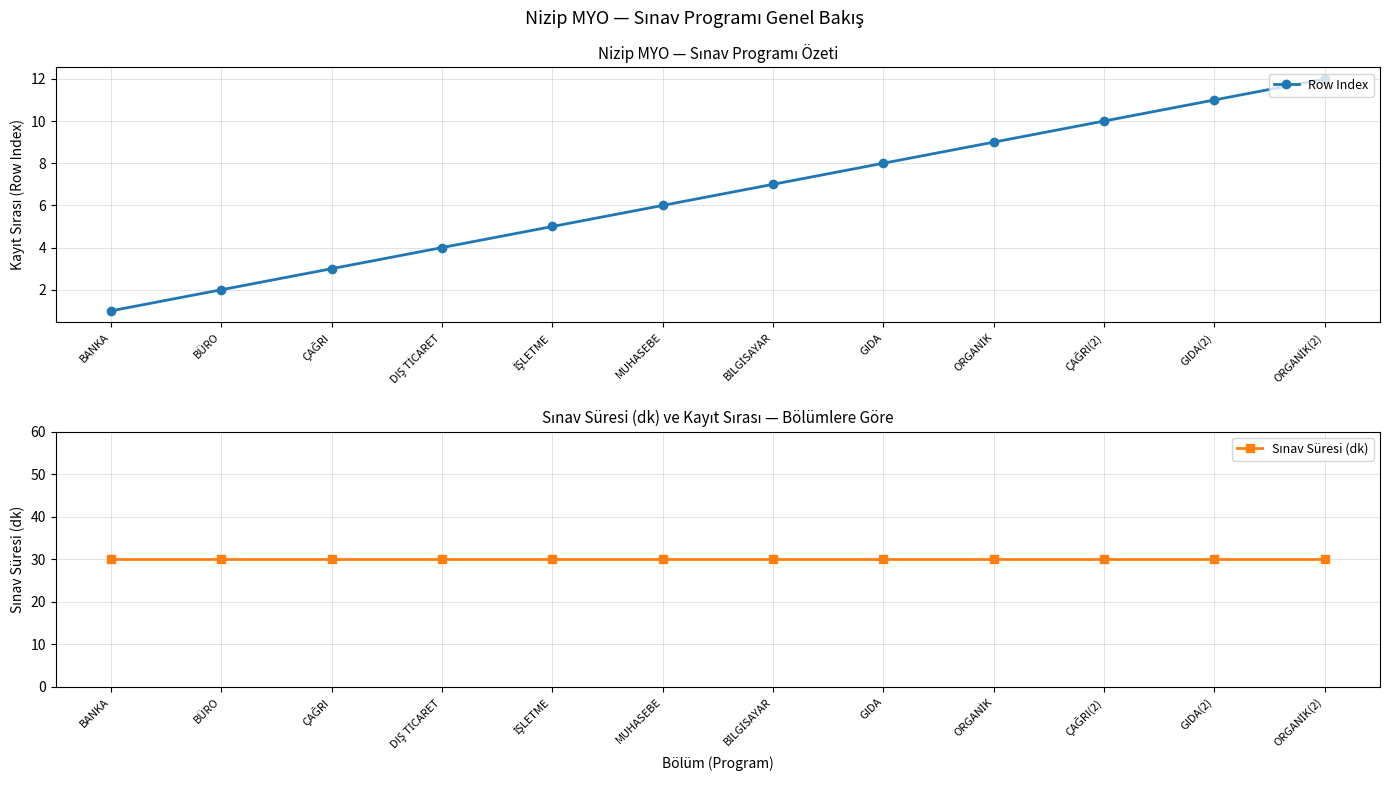

Reading left to right, list all the values displayed in this chart.

Row Index: BANKA=1	BÜRO=2	ÇAĞRI=3	DIŞ TİCARET=4	İŞLETME=5	MUHASEBE=6	BİLGİSAYAR=7	GIDA=8	ORGANİK=9	ÇAĞRI(2)=10	GIDA(2)=11	ORGANİK(2)=12
Sınav Süresi (dk): BANKA=30	BÜRO=30	ÇAĞRI=30	DIŞ TİCARET=30	İŞLETME=30	MUHASEBE=30	BİLGİSAYAR=30	GIDA=30	ORGANİK=30	ÇAĞRI(2)=30	GIDA(2)=30	ORGANİK(2)=30